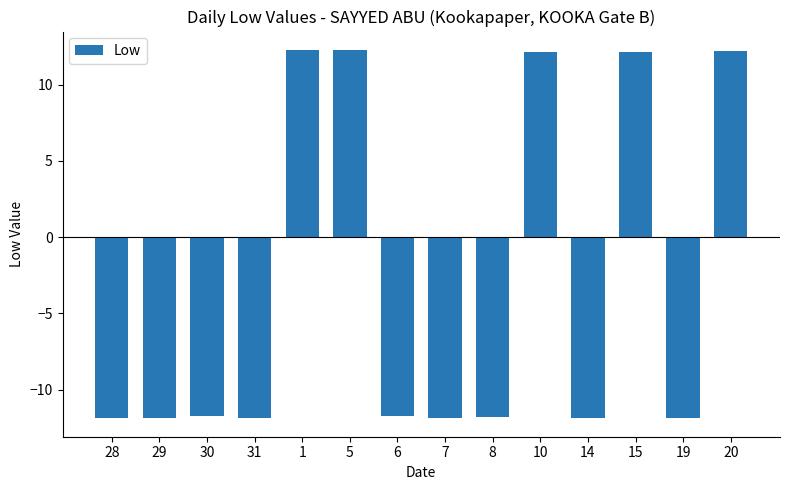

What is the value of the 6th bar from the left?

12.2